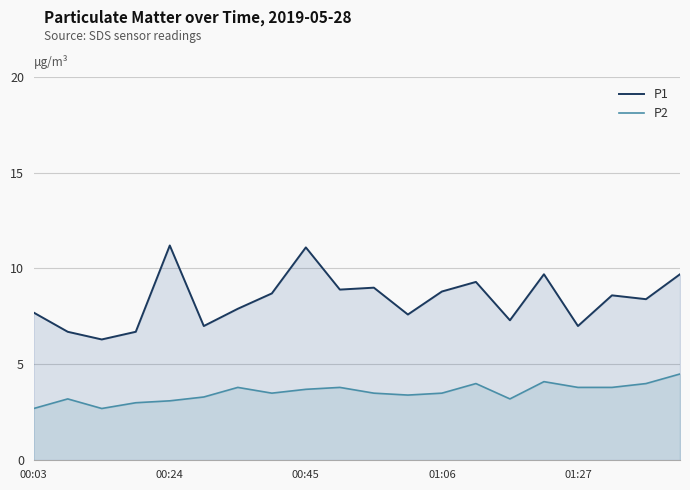

What is the average value of the P1 series?

8.4